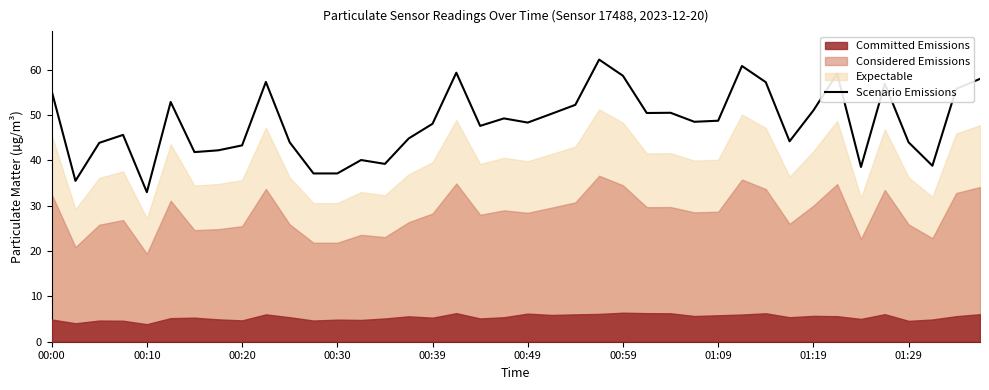

Is it true that Scenario Emissions equals 43.3 at 00:20?

True